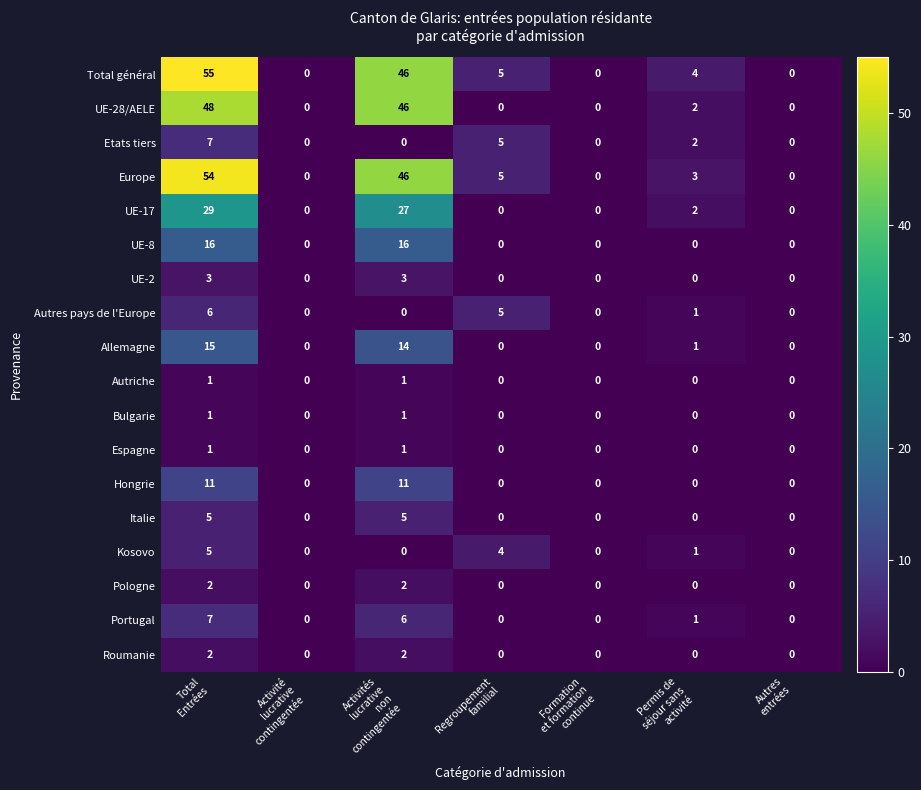

At how many categories does at least one series exceed 12?

2